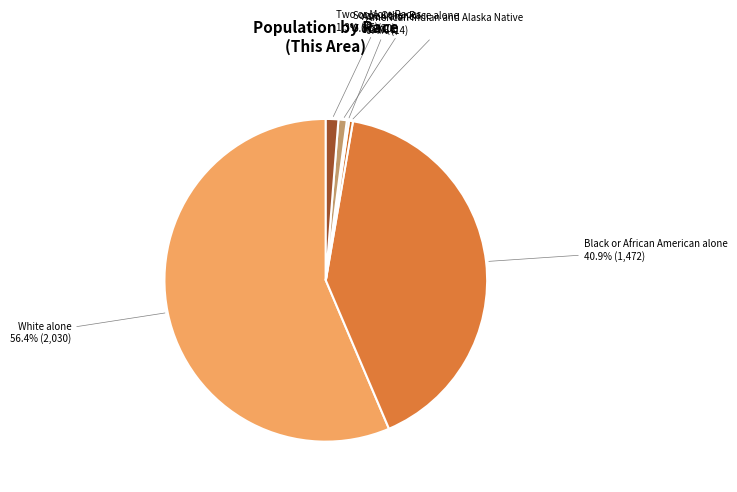

Is it true that White alone is 56% of the pie?

True